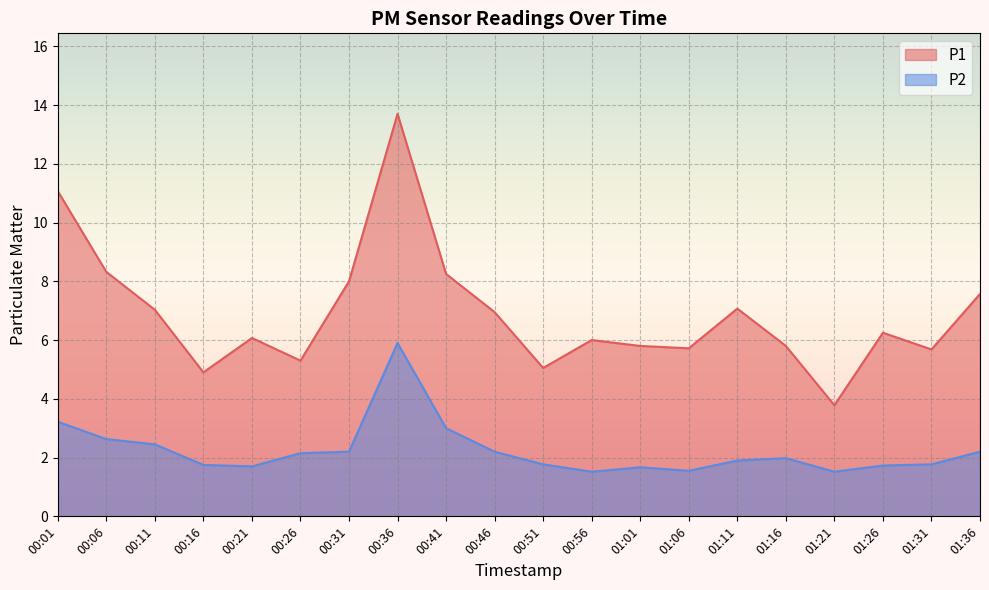

Which category has the lowest value in the P2 series?

00:56